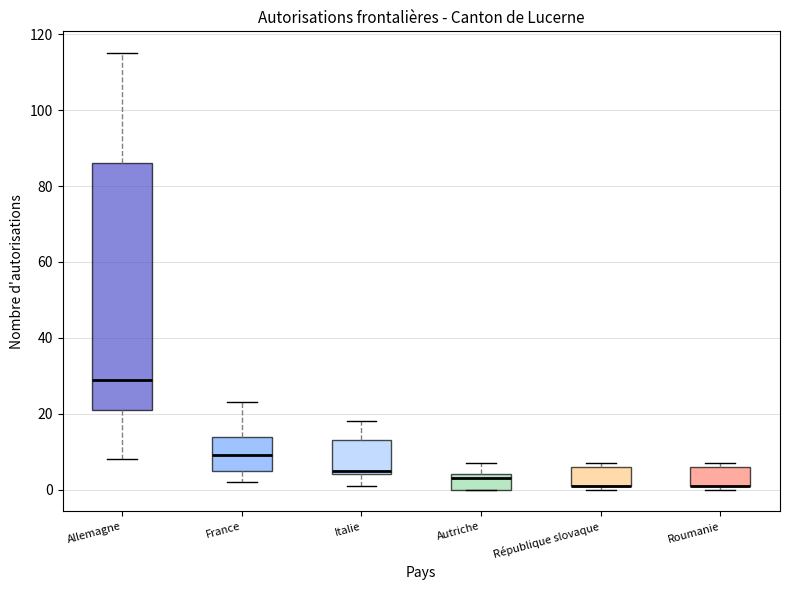

Reading left to right, read every box against the y-axis: the position of its median line, the range the box covers, and the ends of its whiskers. The values are not printed on the chart, so give them approximately, as read against the axis.

Allemagne: median 30, box 22 to 86, whiskers 8 to 116
France: median 10, box 6 to 14, whiskers 2 to 24
Italie: median 6, box 4 to 14, whiskers 2 to 18
Autriche: median 4 (just below the box's upper edge), box 0 to 4, whiskers 0 to 8
République slovaque: median 2 (drawn on the box's lower edge), box 2 to 6, whiskers 0 to 8
Roumanie: median 2 (drawn on the box's lower edge), box 2 to 6, whiskers 0 to 8